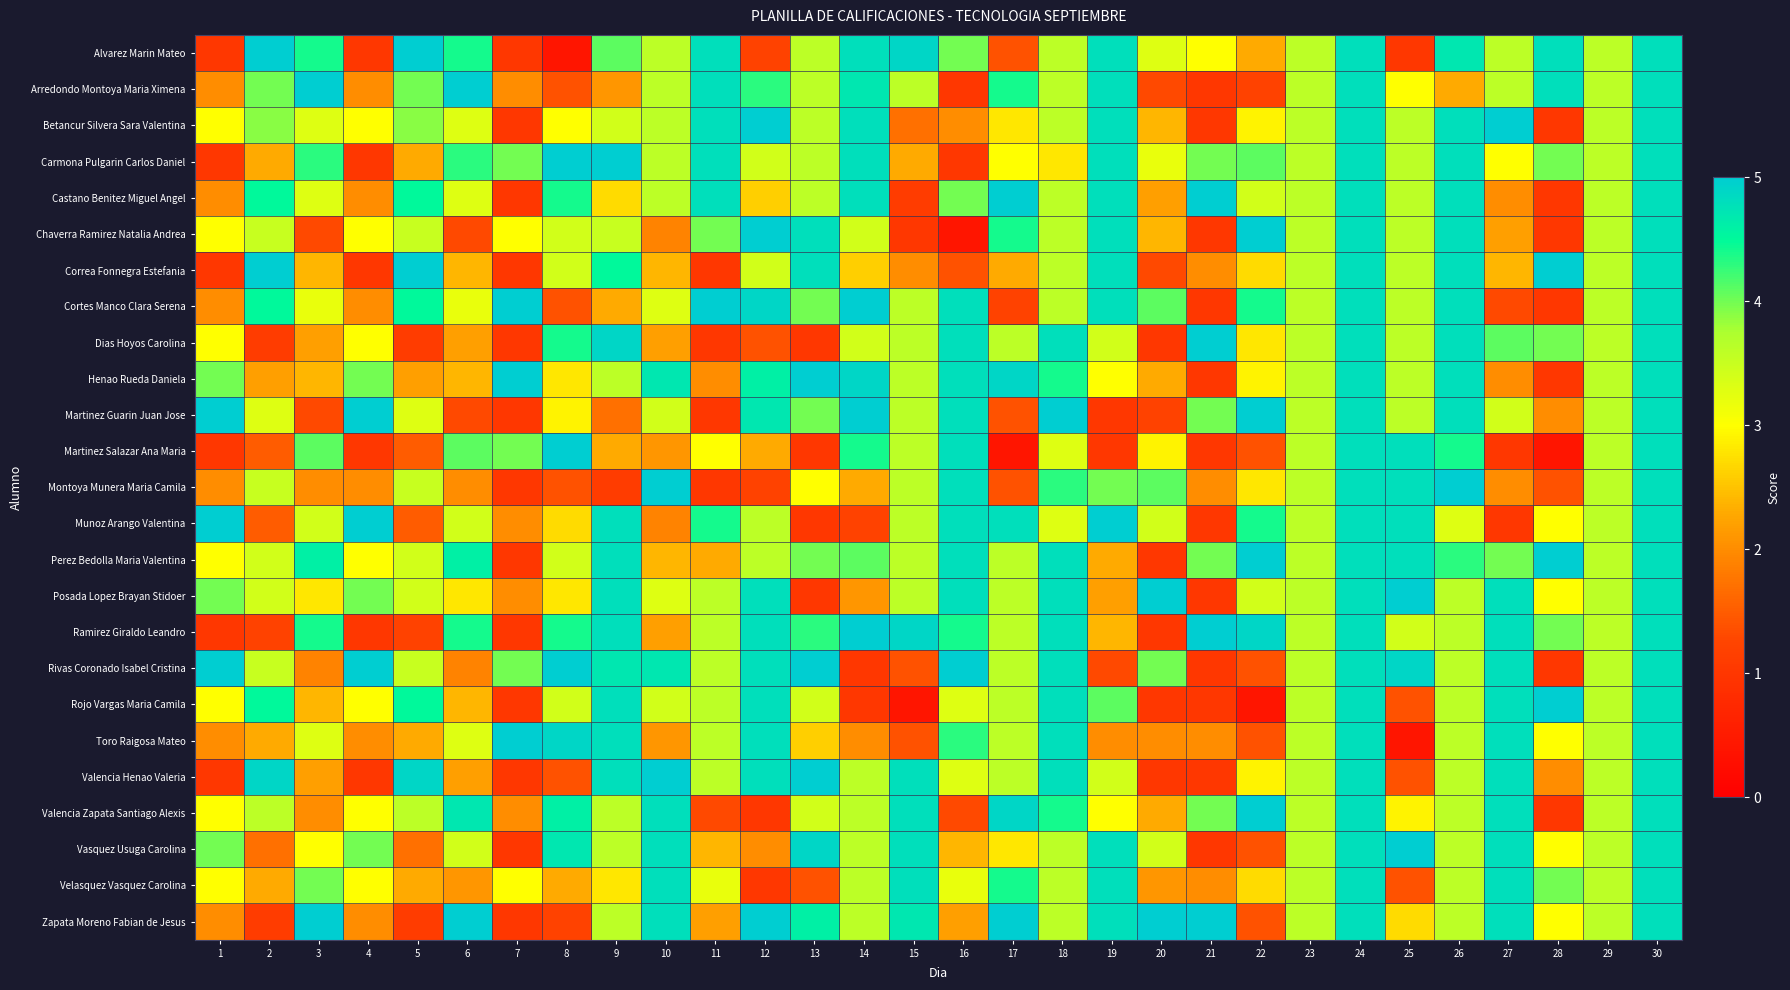

Reading left to right, list all the values displayed in this chart.

Alvarez Marin Mateo: 1=1.0	2=5.0	3=4.4	4=1.0	5=5.0	6=4.4	7=1.0	8=0.4	9=4.1	10=3.6	11=4.8	12=1.2	13=3.6	14=4.8	15=4.9	16=4.0	17=1.4	18=3.6	19=4.8	20=3.3	21=3.0	22=2.3	23=3.6	24=4.8	25=1.0	26=4.7	27=3.6	28=4.8	29=3.6	30=4.8
Arredondo Montoya Maria Ximena: 1=2.0	2=4.0	3=5.0	4=2.0	5=4.0	6=5.0	7=2.0	8=1.4	9=2.1	10=3.6	11=4.8	12=4.3	13=3.6	14=4.7	15=3.6	16=1.0	17=4.4	18=3.6	19=4.8	20=1.3	21=1.0	22=1.2	23=3.6	24=4.8	25=3.0	26=2.3	27=3.6	28=4.8	29=3.6	30=4.8
Betancur Silvera Sara Valentina: 1=3.0	2=3.9	3=3.3	4=3.0	5=3.9	6=3.3	7=1.0	8=3.0	9=3.4	10=3.6	11=4.8	12=5.0	13=3.6	14=4.8	15=1.7	16=2.0	17=2.8	18=3.6	19=4.8	20=2.4	21=1.0	22=2.9	23=3.6	24=4.8	25=3.6	26=4.8	27=5.0	28=1.0	29=3.6	30=4.8
Carmona Pulgarin Carlos Daniel: 1=1.0	2=2.3	3=4.3	4=1.0	5=2.3	6=4.3	7=4.0	8=5.0	9=5.0	10=3.6	11=4.8	12=3.4	13=3.6	14=4.8	15=2.3	16=1.0	17=3.0	18=2.8	19=4.8	20=3.2	21=4.0	22=4.1	23=3.6	24=4.8	25=3.6	26=4.8	27=3.0	28=4.0	29=3.6	30=4.8
Castano Benitez Miguel Angel: 1=2.0	2=4.5	3=3.3	4=2.0	5=4.5	6=3.3	7=1.0	8=4.4	9=2.7	10=3.6	11=4.8	12=2.6	13=3.6	14=4.8	15=1.1	16=4.0	17=5.0	18=3.6	19=4.8	20=2.2	21=5.0	22=3.4	23=3.6	24=4.8	25=3.6	26=4.8	27=2.0	28=1.0	29=3.6	30=4.8
Chaverra Ramirez Natalia Andrea: 1=3.0	2=3.5	3=1.3	4=3.0	5=3.5	6=1.3	7=3.0	8=3.4	9=3.5	10=1.9	11=4.0	12=5.0	13=4.8	14=3.4	15=1.0	16=0.4	17=4.4	18=3.6	19=4.8	20=2.4	21=1.0	22=5.0	23=3.6	24=4.8	25=3.6	26=4.8	27=2.2	28=1.0	29=3.6	30=4.8
Correa Fonnegra Estefania: 1=1.0	2=5.0	3=2.4	4=1.0	5=5.0	6=2.4	7=1.0	8=3.4	9=4.5	10=2.4	11=1.0	12=3.4	13=4.8	14=2.6	15=2.0	16=1.4	17=2.3	18=3.6	19=4.8	20=1.3	21=2.0	22=2.7	23=3.6	24=4.8	25=3.6	26=4.8	27=2.4	28=5.0	29=3.6	30=4.8
Cortes Manco Clara Serena: 1=2.0	2=4.5	3=3.2	4=2.0	5=4.5	6=3.2	7=5.0	8=1.4	9=2.3	10=3.3	11=5.0	12=4.9	13=4.0	14=5.0	15=3.6	16=4.8	17=1.2	18=3.6	19=4.8	20=4.1	21=1.0	22=4.4	23=3.6	24=4.8	25=3.6	26=4.8	27=1.3	28=1.0	29=3.6	30=4.8
Dias Hoyos Carolina: 1=3.0	2=1.1	3=2.2	4=3.0	5=1.1	6=2.2	7=1.0	8=4.4	9=4.9	10=2.2	11=1.0	12=1.4	13=1.0	14=3.4	15=3.6	16=4.8	17=3.6	18=4.8	19=3.4	20=1.0	21=5.0	22=2.8	23=3.6	24=4.8	25=3.6	26=4.8	27=4.1	28=4.0	29=3.6	30=4.8
Henao Rueda Daniela: 1=4.0	2=2.2	3=2.4	4=4.0	5=2.2	6=2.4	7=5.0	8=2.8	9=3.6	10=4.7	11=2.0	12=4.6	13=5.0	14=4.9	15=3.6	16=4.8	17=4.9	18=4.4	19=3.0	20=2.3	21=1.0	22=2.9	23=3.6	24=4.8	25=3.6	26=4.8	27=2.0	28=1.0	29=3.6	30=4.8
Martinez Guarin Juan Jose: 1=5.0	2=3.3	3=1.3	4=5.0	5=3.3	6=1.3	7=1.0	8=2.9	9=1.7	10=3.4	11=1.0	12=4.7	13=4.0	14=5.0	15=3.6	16=4.8	17=1.4	18=5.0	19=1.0	20=1.2	21=4.0	22=5.0	23=3.6	24=4.8	25=3.6	26=4.8	27=3.4	28=2.0	29=3.6	30=4.8
Martinez Salazar Ana Maria: 1=1.0	2=1.5	3=4.1	4=1.0	5=1.5	6=4.1	7=4.0	8=5.0	9=2.3	10=2.1	11=3.0	12=2.3	13=1.0	14=4.4	15=3.6	16=4.8	17=0.4	18=3.3	19=1.0	20=2.9	21=1.0	22=1.4	23=3.6	24=4.8	25=4.8	26=4.4	27=1.0	28=0.4	29=3.6	30=4.8
Montoya Munera Maria Camila: 1=2.0	2=3.5	3=2.0	4=2.0	5=3.5	6=2.0	7=1.0	8=1.4	9=1.1	10=5.0	11=1.0	12=1.2	13=3.0	14=2.3	15=3.6	16=4.8	17=1.4	18=4.3	19=4.0	20=4.1	21=2.0	22=2.8	23=3.6	24=4.8	25=4.8	26=5.0	27=2.0	28=1.4	29=3.6	30=4.8
Munoz Arango Valentina: 1=5.0	2=1.5	3=3.4	4=5.0	5=1.5	6=3.4	7=2.0	8=2.7	9=4.8	10=1.9	11=4.4	12=3.6	13=1.0	14=1.2	15=3.6	16=4.8	17=4.8	18=3.3	19=5.0	20=3.4	21=1.0	22=4.4	23=3.6	24=4.8	25=4.8	26=3.3	27=1.0	28=3.0	29=3.6	30=4.8
Perez Bedolla Maria Valentina: 1=3.0	2=3.4	3=4.6	4=3.0	5=3.4	6=4.6	7=1.0	8=3.4	9=4.8	10=2.4	11=2.3	12=3.6	13=4.0	14=4.1	15=3.6	16=4.8	17=3.6	18=4.8	19=2.3	20=1.0	21=4.0	22=5.0	23=3.6	24=4.8	25=4.8	26=4.3	27=4.0	28=5.0	29=3.6	30=4.8
Posada Lopez Brayan Stidoer: 1=4.0	2=3.4	3=2.8	4=4.0	5=3.4	6=2.8	7=2.0	8=2.8	9=4.8	10=3.3	11=3.6	12=4.8	13=1.0	14=2.1	15=3.6	16=4.8	17=3.6	18=4.8	19=2.2	20=5.0	21=1.0	22=3.4	23=3.6	24=4.8	25=5.0	26=3.6	27=4.8	28=3.0	29=3.6	30=4.8
Ramirez Giraldo Leandro: 1=1.0	2=1.2	3=4.4	4=1.0	5=1.2	6=4.4	7=1.0	8=4.4	9=4.8	10=2.2	11=3.6	12=4.8	13=4.3	14=5.0	15=4.9	16=4.4	17=3.6	18=4.8	19=2.4	20=1.0	21=5.0	22=4.9	23=3.6	24=4.8	25=3.4	26=3.6	27=4.8	28=4.0	29=3.6	30=4.8
Rivas Coronado Isabel Cristina: 1=5.0	2=3.5	3=1.9	4=5.0	5=3.5	6=1.9	7=4.0	8=5.0	9=4.7	10=4.7	11=3.6	12=4.8	13=5.0	14=1.0	15=1.4	16=5.0	17=3.6	18=4.8	19=1.3	20=4.0	21=1.0	22=1.4	23=3.6	24=4.8	25=4.9	26=3.6	27=4.8	28=1.0	29=3.6	30=4.8
Rojo Vargas Maria Camila: 1=3.0	2=4.5	3=2.4	4=3.0	5=4.5	6=2.4	7=1.0	8=3.4	9=4.8	10=3.4	11=3.6	12=4.8	13=3.4	14=1.0	15=0.4	16=3.3	17=3.6	18=4.8	19=4.1	20=1.0	21=1.0	22=0.4	23=3.6	24=4.8	25=1.4	26=3.6	27=4.8	28=5.0	29=3.6	30=4.8
Toro Raigosa Mateo: 1=2.0	2=2.3	3=3.3	4=2.0	5=2.3	6=3.3	7=5.0	8=4.9	9=4.8	10=2.1	11=3.6	12=4.8	13=2.6	14=2.0	15=1.4	16=4.3	17=3.6	18=4.8	19=2.0	20=2.0	21=2.0	22=1.4	23=3.6	24=4.8	25=0.4	26=3.6	27=4.8	28=3.0	29=3.6	30=4.8
Valencia Henao Valeria: 1=1.0	2=4.9	3=2.2	4=1.0	5=4.9	6=2.2	7=1.0	8=1.4	9=4.8	10=5.0	11=3.6	12=4.8	13=5.0	14=3.6	15=4.8	16=3.3	17=3.6	18=4.8	19=3.4	20=1.0	21=1.0	22=2.9	23=3.6	24=4.8	25=1.4	26=3.6	27=4.8	28=2.0	29=3.6	30=4.8
Valencia Zapata Santiago Alexis: 1=3.0	2=3.6	3=2.0	4=3.0	5=3.6	6=4.7	7=2.0	8=4.6	9=3.6	10=4.8	11=1.3	12=1.0	13=3.4	14=3.6	15=4.8	16=1.3	17=4.9	18=4.4	19=3.0	20=2.3	21=4.0	22=5.0	23=3.6	24=4.8	25=2.9	26=3.6	27=4.8	28=1.0	29=3.6	30=4.8
Vasquez Usuga Carolina: 1=4.0	2=1.7	3=3.0	4=4.0	5=1.7	6=3.4	7=1.0	8=4.7	9=3.6	10=4.8	11=2.4	12=2.0	13=4.9	14=3.6	15=4.8	16=2.4	17=2.8	18=3.6	19=4.8	20=3.4	21=1.0	22=1.4	23=3.6	24=4.8	25=5.0	26=3.6	27=4.8	28=3.0	29=3.6	30=4.8
Velasquez Vasquez Carolina: 1=3.0	2=2.3	3=4.0	4=3.0	5=2.3	6=2.1	7=3.0	8=2.3	9=2.8	10=4.8	11=3.2	12=1.0	13=1.4	14=3.6	15=4.8	16=3.2	17=4.4	18=3.6	19=4.8	20=2.1	21=2.0	22=2.7	23=3.6	24=4.8	25=1.4	26=3.6	27=4.8	28=4.0	29=3.6	30=4.8
Zapata Moreno Fabian de Jesus: 1=2.0	2=1.1	3=5.0	4=2.0	5=1.1	6=5.0	7=1.0	8=1.2	9=3.6	10=4.8	11=2.2	12=5.0	13=4.6	14=3.6	15=4.7	16=2.2	17=5.0	18=3.6	19=4.8	20=5.0	21=5.0	22=1.4	23=3.6	24=4.8	25=2.7	26=3.6	27=4.8	28=3.0	29=3.6	30=4.8